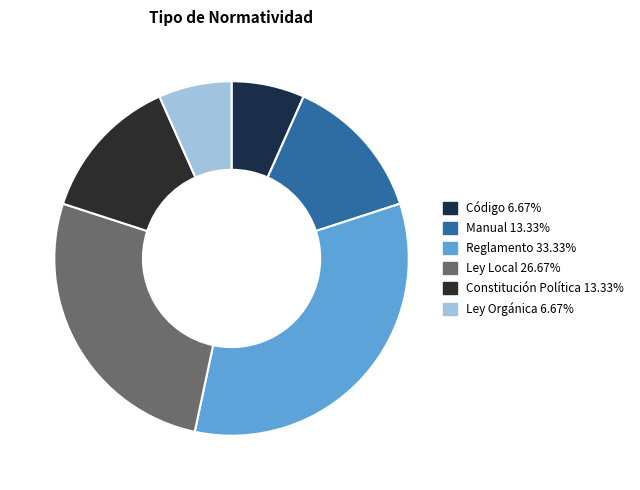

What is the total percentage of Ley Orgánica and Ley Local?

33.3%